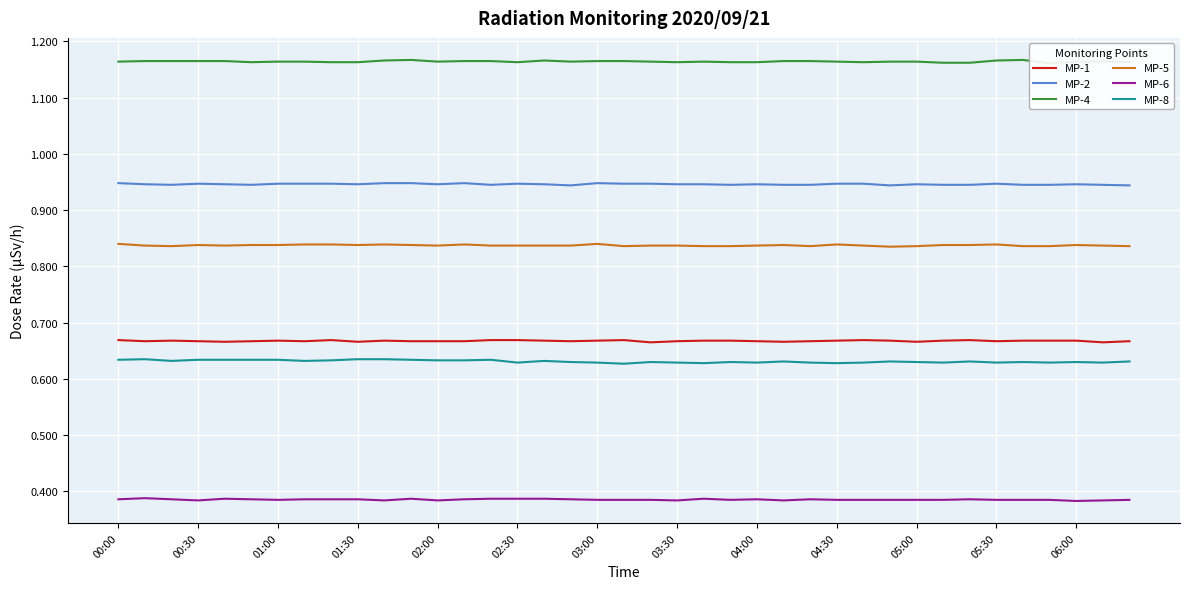

Reading right to left, extract all data points from this chart.

MP-1: 0.7	0.7	0.7	0.7	0.7	0.7	0.7	0.7	0.7	0.7	0.7	0.7	0.7	0.7	0.7	0.7	0.7	0.7	0.7	0.7	0.7	0.7	0.7	0.7	0.7	0.7	0.7	0.7	0.7	0.7	0.7	0.7	0.7	0.7	0.7	0.7	0.7	0.7	0.7
MP-2: 0.9	0.9	0.9	0.9	0.9	0.9	0.9	0.9	0.9	0.9	0.9	0.9	0.9	0.9	0.9	0.9	0.9	0.9	0.9	0.9	0.9	0.9	0.9	0.9	0.9	0.9	0.9	0.9	0.9	0.9	0.9	0.9	0.9	0.9	0.9	0.9	0.9	0.9	0.9
MP-4: 1.2	1.2	1.2	1.2	1.2	1.2	1.2	1.2	1.2	1.2	1.2	1.2	1.2	1.2	1.2	1.2	1.2	1.2	1.2	1.2	1.2	1.2	1.2	1.2	1.2	1.2	1.2	1.2	1.2	1.2	1.2	1.2	1.2	1.2	1.2	1.2	1.2	1.2	1.2
MP-5: 0.8	0.8	0.8	0.8	0.8	0.8	0.8	0.8	0.8	0.8	0.8	0.8	0.8	0.8	0.8	0.8	0.8	0.8	0.8	0.8	0.8	0.8	0.8	0.8	0.8	0.8	0.8	0.8	0.8	0.8	0.8	0.8	0.8	0.8	0.8	0.8	0.8	0.8	0.8
MP-6: 0.4	0.4	0.4	0.4	0.4	0.4	0.4	0.4	0.4	0.4	0.4	0.4	0.4	0.4	0.4	0.4	0.4	0.4	0.4	0.4	0.4	0.4	0.4	0.4	0.4	0.4	0.4	0.4	0.4	0.4	0.4	0.4	0.4	0.4	0.4	0.4	0.4	0.4	0.4
MP-8: 0.6	0.6	0.6	0.6	0.6	0.6	0.6	0.6	0.6	0.6	0.6	0.6	0.6	0.6	0.6	0.6	0.6	0.6	0.6	0.6	0.6	0.6	0.6	0.6	0.6	0.6	0.6	0.6	0.6	0.6	0.6	0.6	0.6	0.6	0.6	0.6	0.6	0.6	0.6